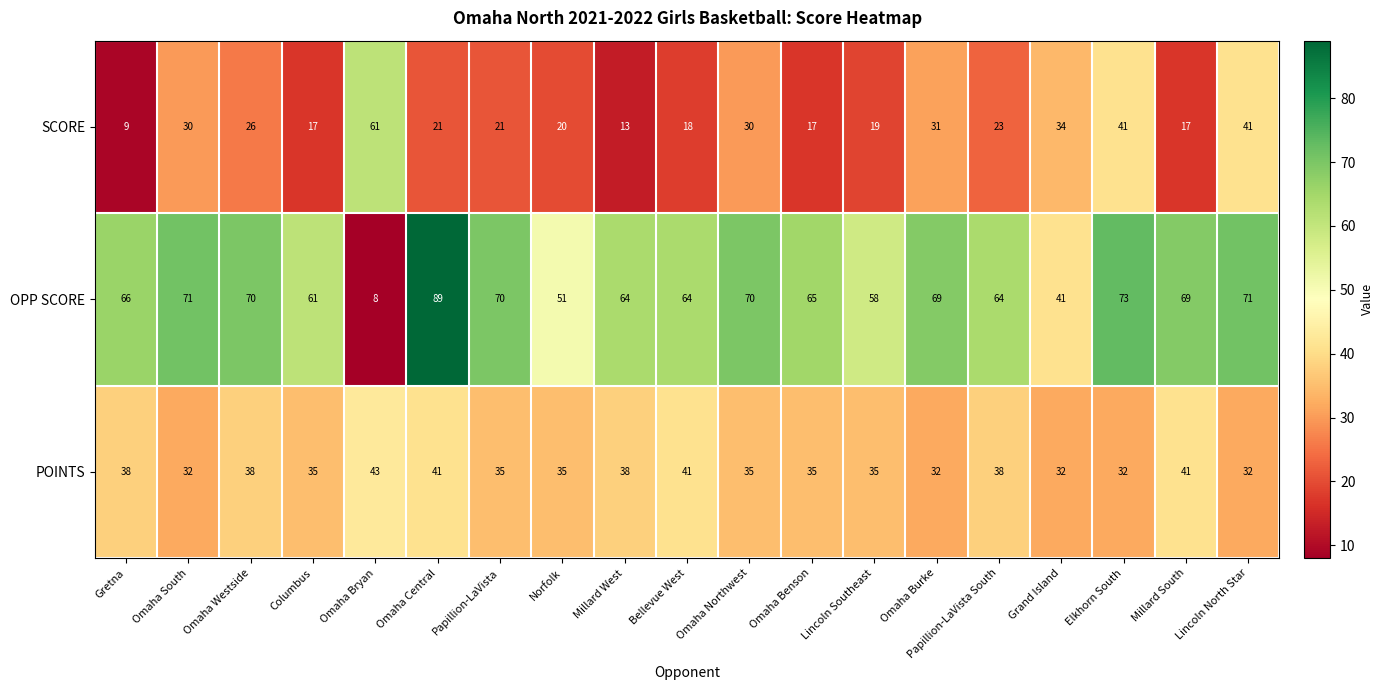

At which category does the chart reach its minimum across all series?

Omaha Bryan